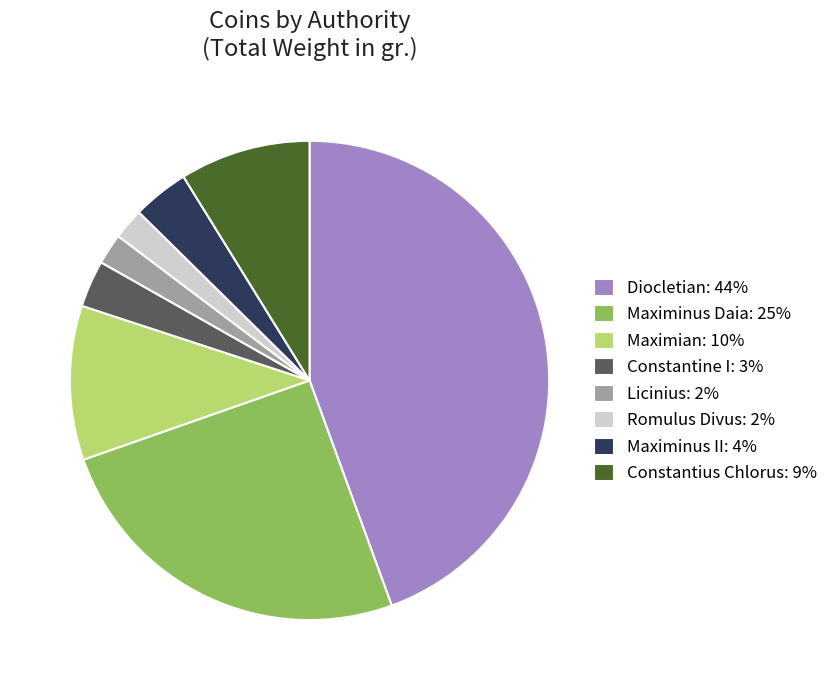

Is it true that Constantius Chlorus: 9% is 2% of the pie?

False